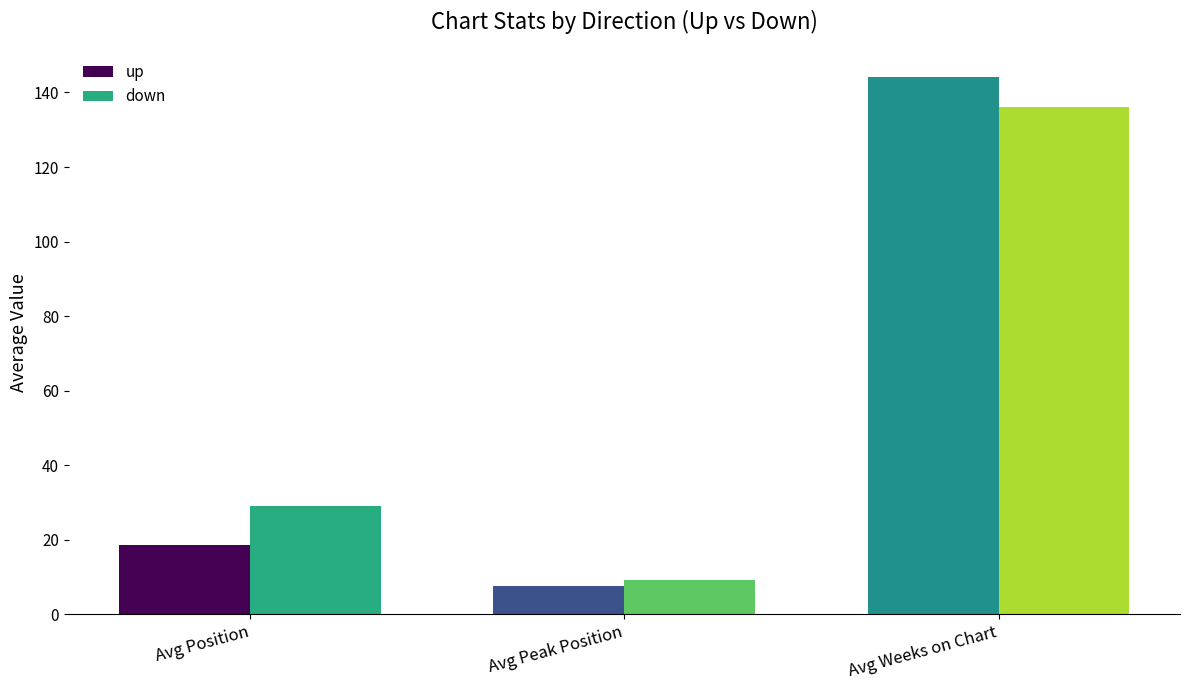

The value of up at Avg Peak Position is 1.6. True or false?

False